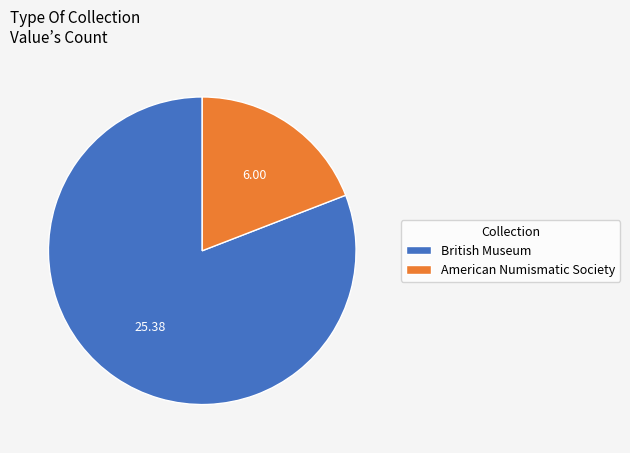

Between American Numismatic Society and British Museum, which is larger?

British Museum